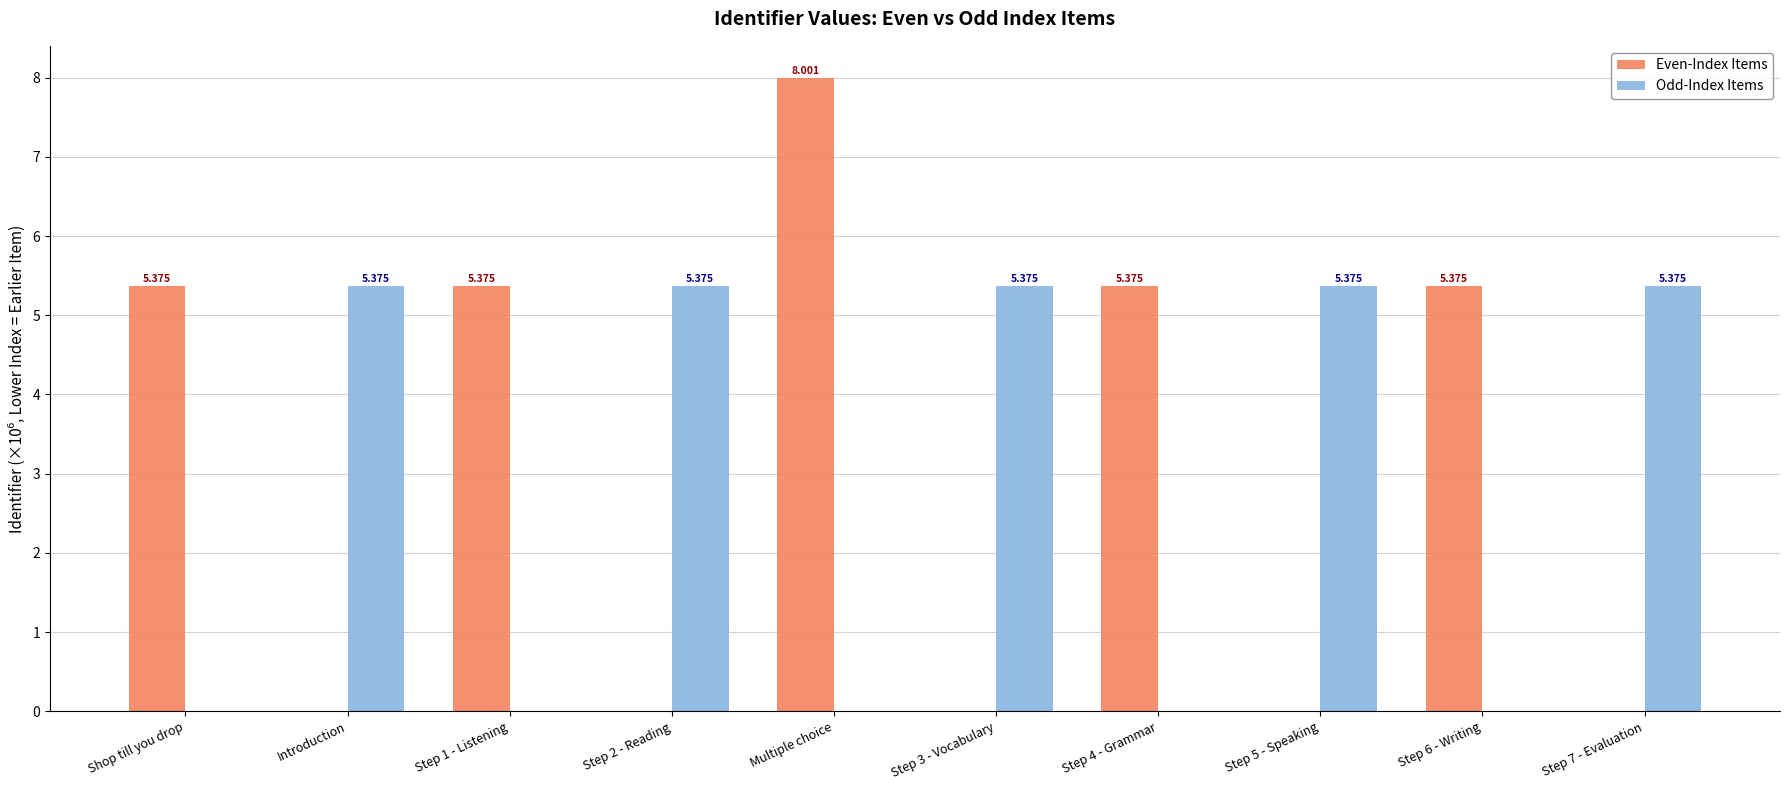

How many series are shown in this chart?

2